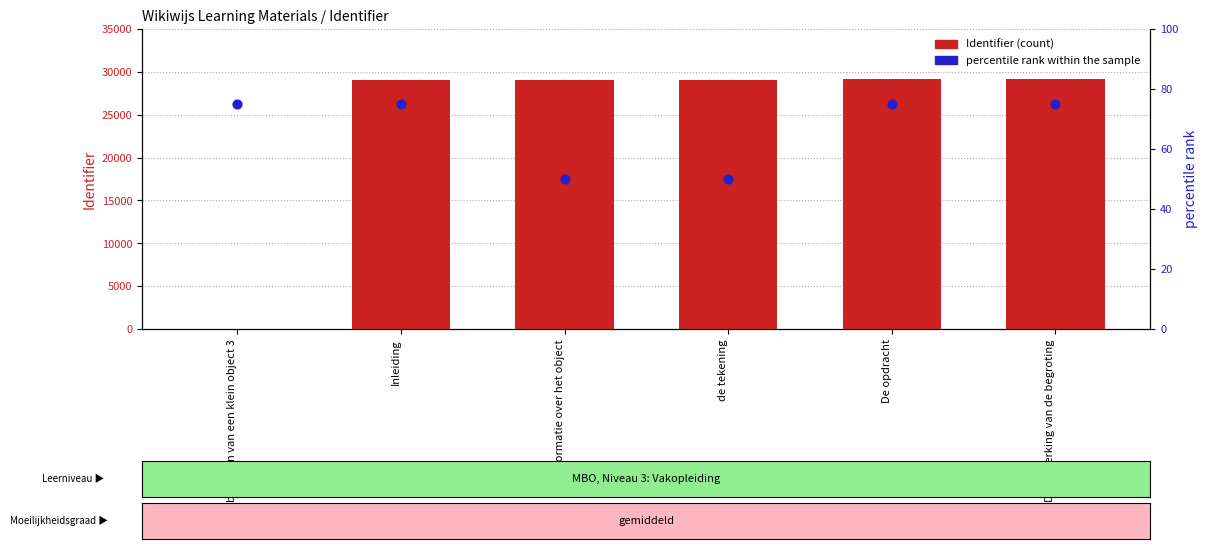

Which series contains the highest Y value?

Identifier